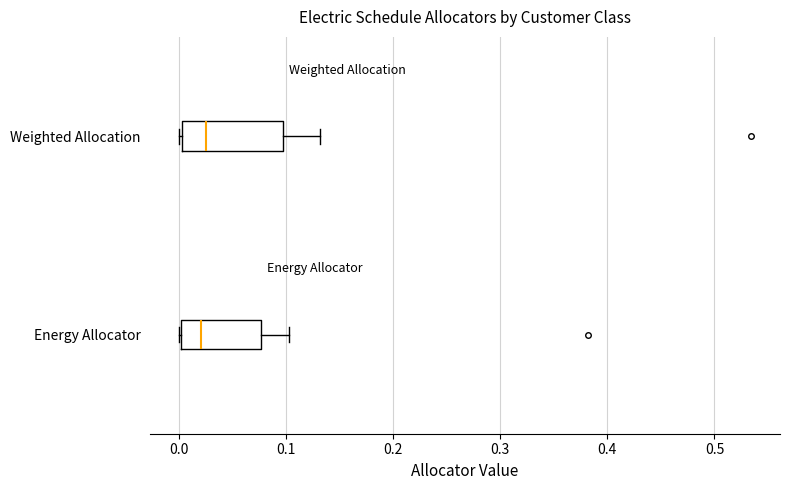

Which box is the widest, from its left edge to its right edge?

Weighted Allocation